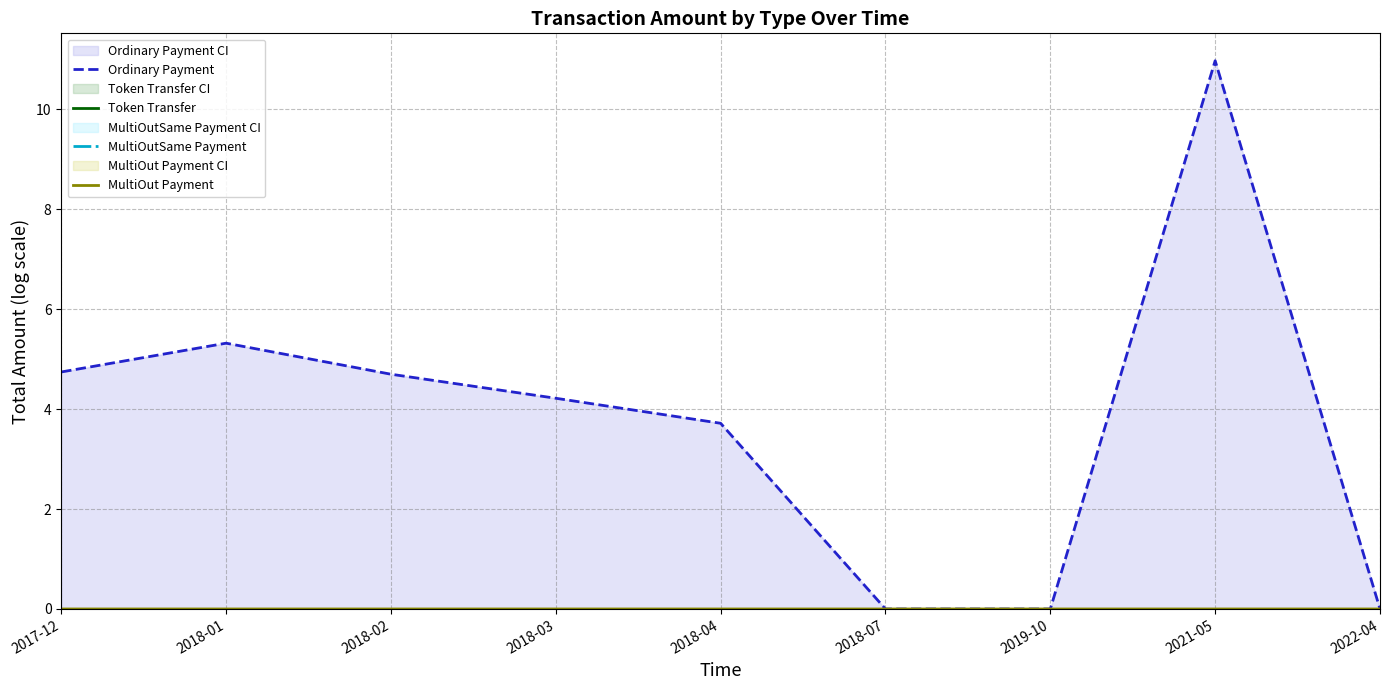

Between 2019-10 and 2018-04, which is larger?

2018-04